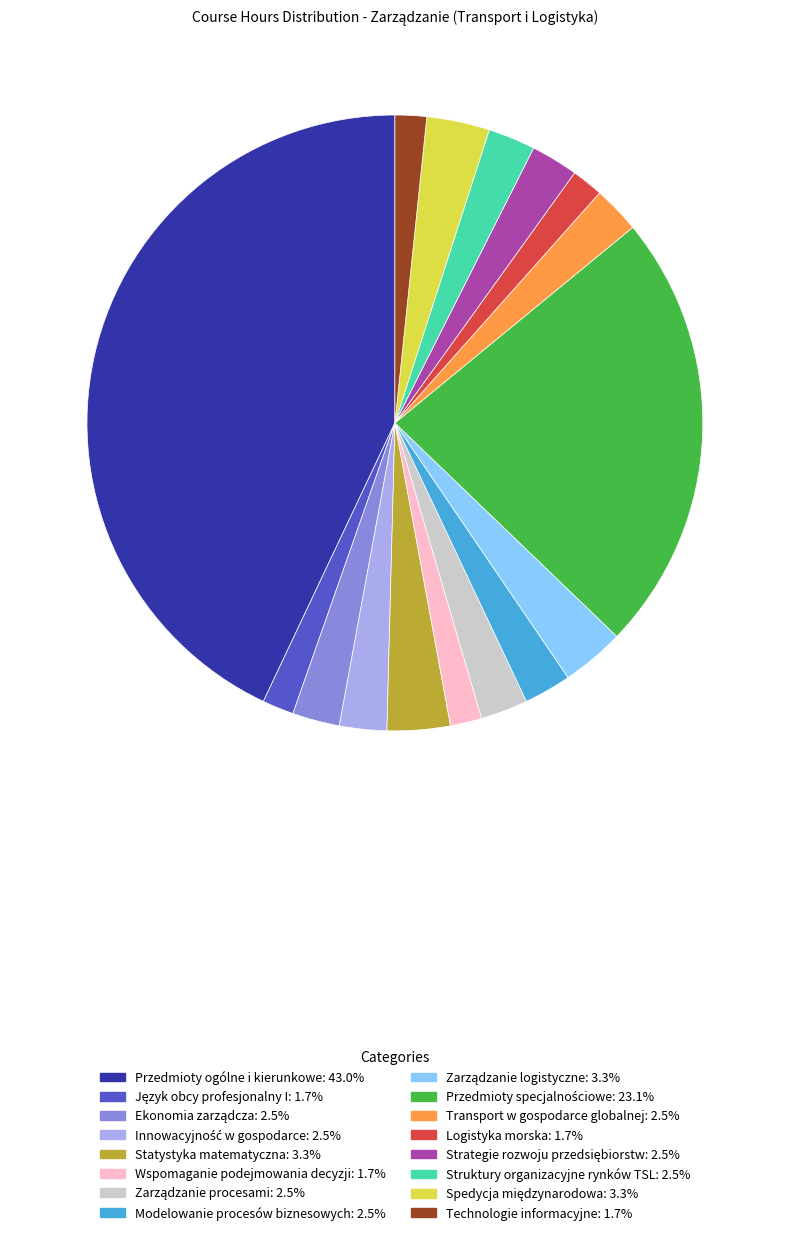

What is the largest slice in the pie chart?

Przedmioty ogólne i kierunkowe